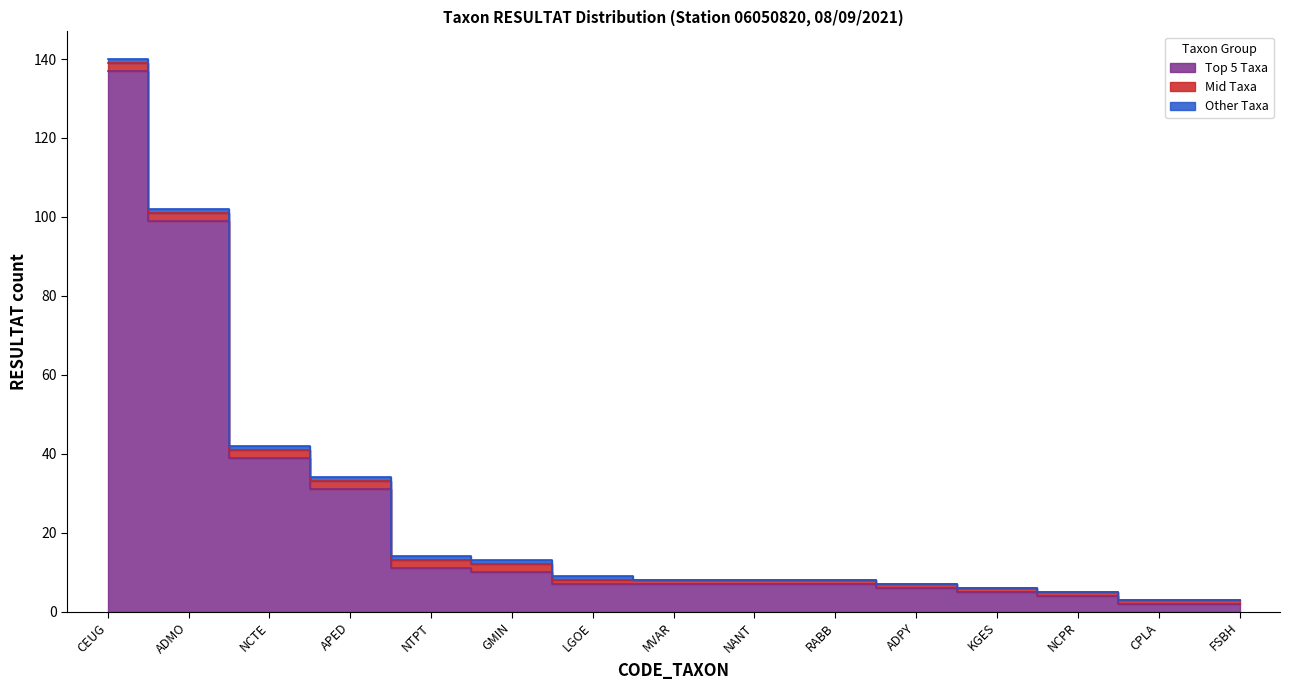

What is the approximate value of Top 5 Taxa at NCPR?

4